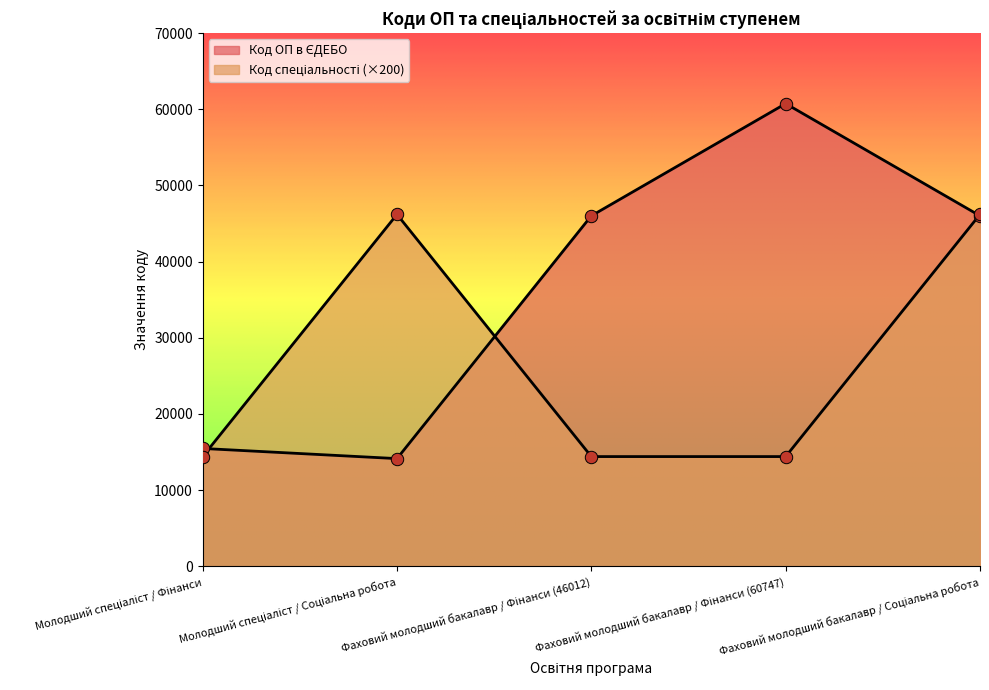

At how many categories does at least one series exceed 24094?

4